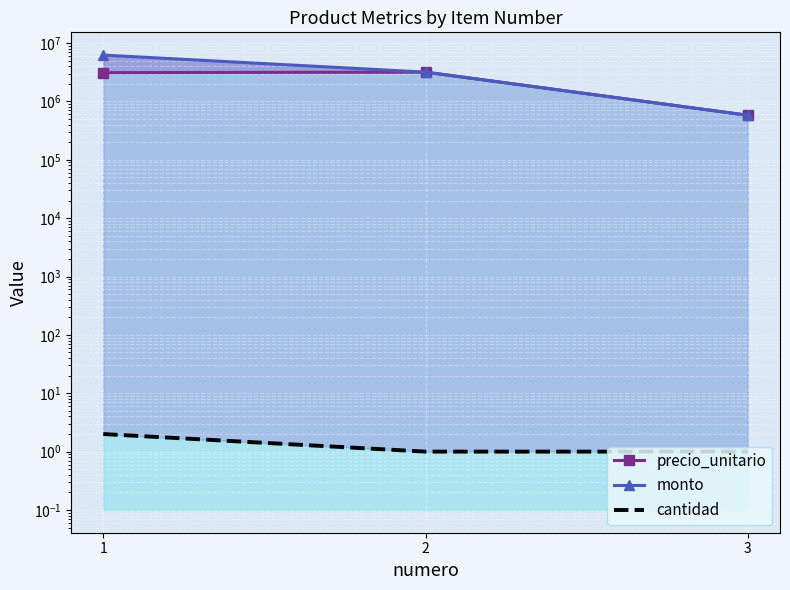

Reading left to right, what are all the values shown in this chart?

precio_unitario: 3115000	3180000	580000
monto: 6230000	3180000	580000
cantidad: 2	1	1